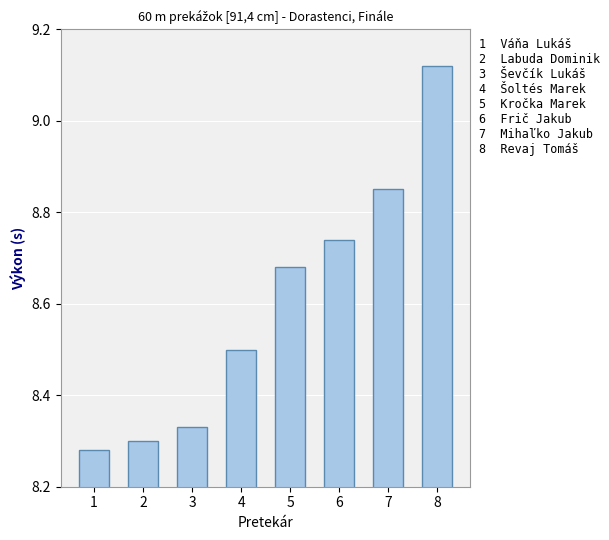

Rank the categories by value from highest to lowest.

8, 7, 6, 5, 4, 3, 2, 1